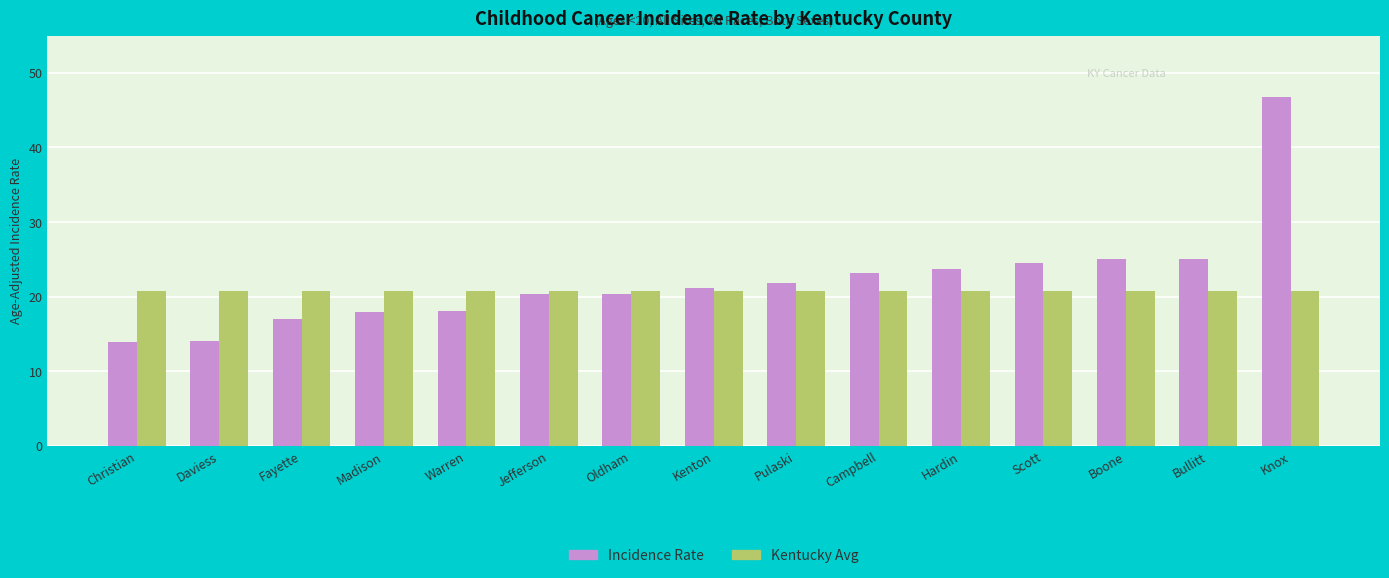

Are the bars horizontal?

No